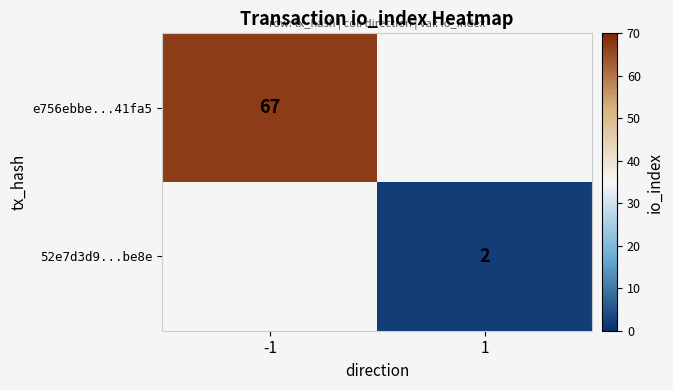

The 52e7d3d9...be8e series shows 1 at 1. True or false?

False